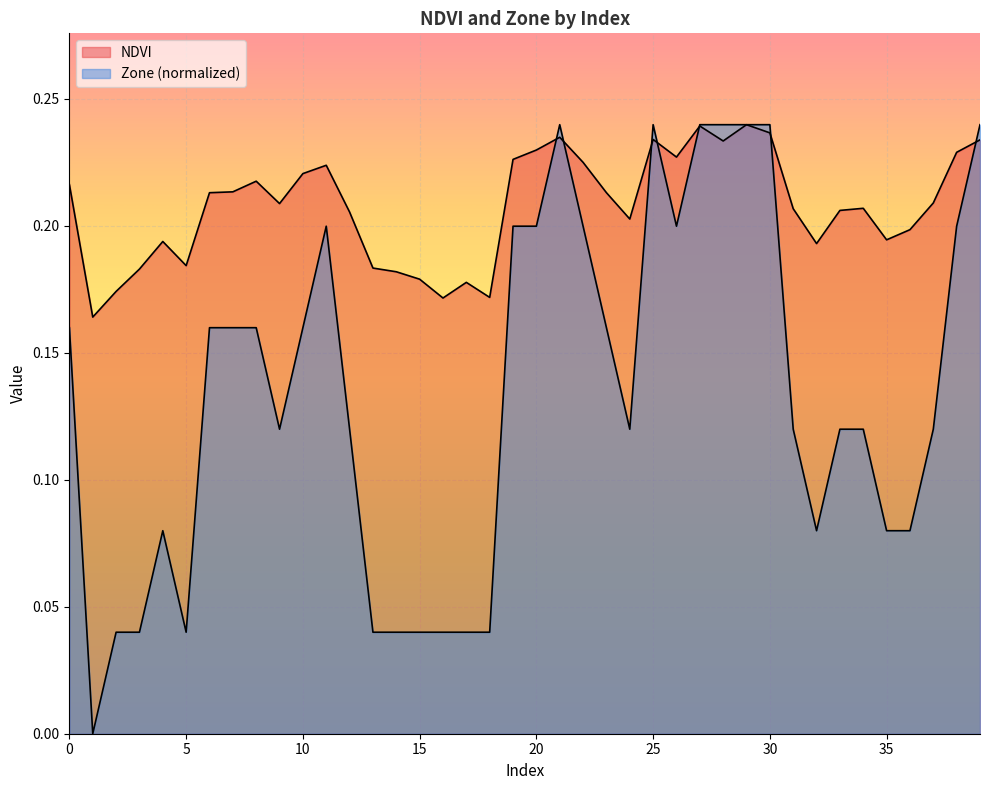

Is the value of NDVI at 30 greater than the value of Zone at 26?

Yes